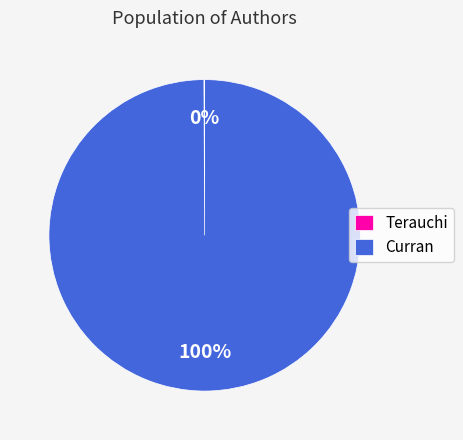

To the nearest percent, what is the difference between the largest and smallest slice percentages?

100%